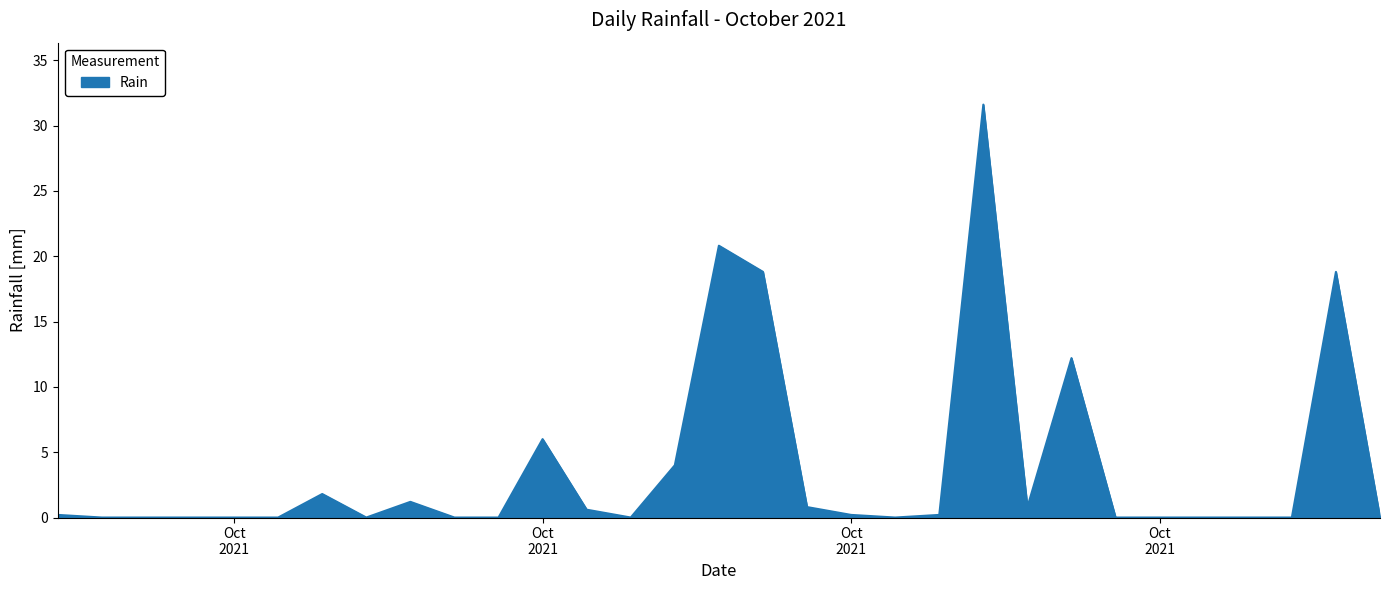

What is the greatest value displayed?

31.6